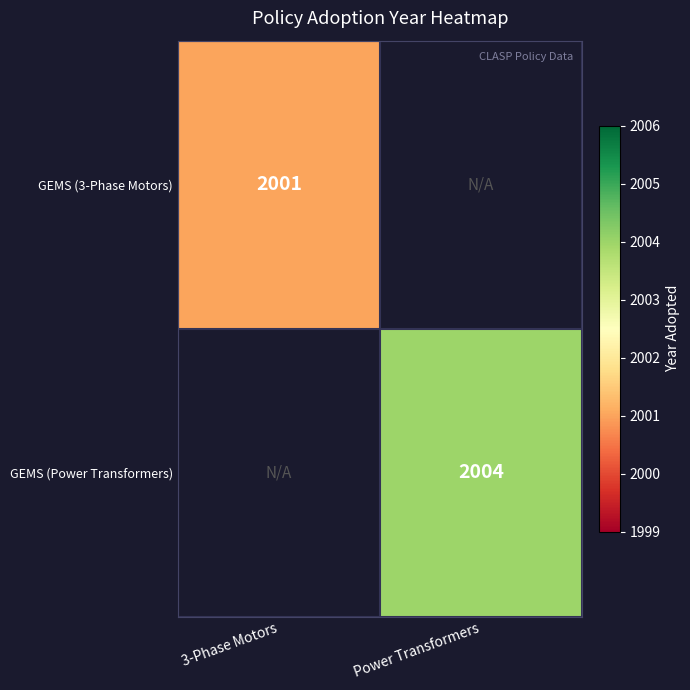

Is the value of GEMS (3-Phase Motors) at 3-Phase Motors greater than the value of GEMS (Power Transformers) at Power Transformers?

No